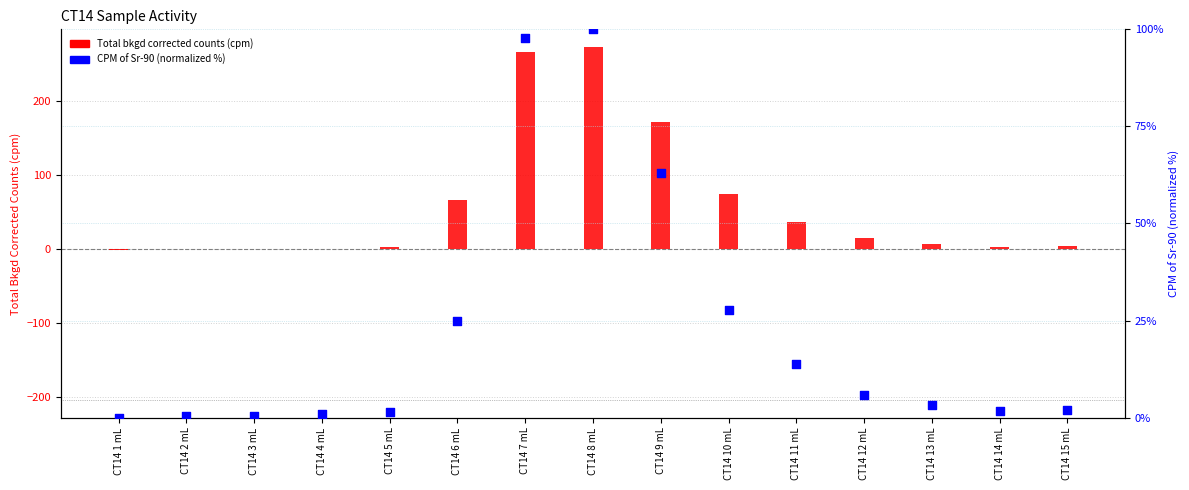

Which series has the largest total across all categories?

Total bkgd corrected counts (cpm)